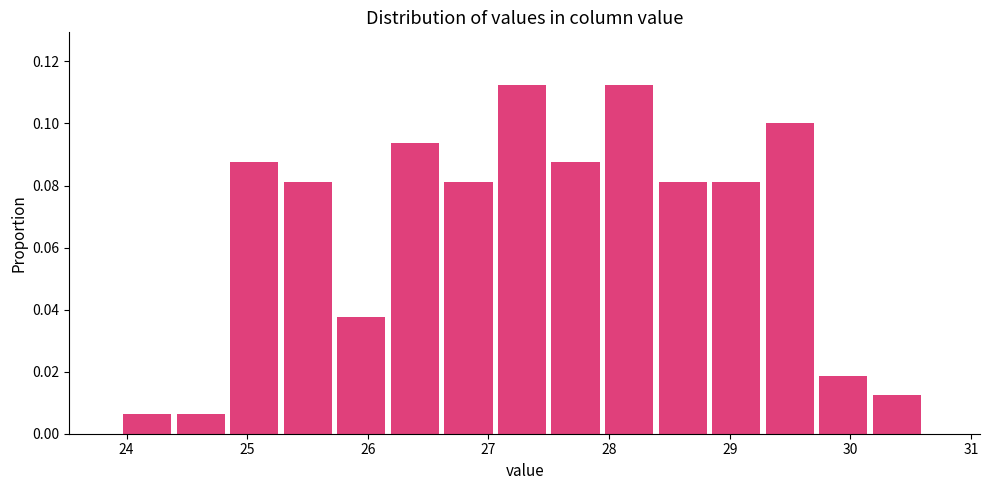

Reading left to right, list every bar in this chart as the range it spans on the x-axis followed by its height. Neither the bar edges nor the heights are printed on the chart, so give them approximately, as read against the axes.

24.0 to 24.4: 0.006
24.4 to 24.9: 0.006
24.9 to 25.3: 0.088
25.3 to 25.7: 0.082
25.7 to 26.2: 0.038
26.2 to 26.6: 0.094
26.6 to 27.1: 0.082
27.1 to 27.5: 0.112
27.5 to 28.0: 0.088
28.0 to 28.4: 0.112
28.4 to 28.9: 0.082
28.9 to 29.3: 0.082
29.3 to 29.7: 0.100
29.7 to 30.2: 0.018
30.2 to 30.6: 0.012